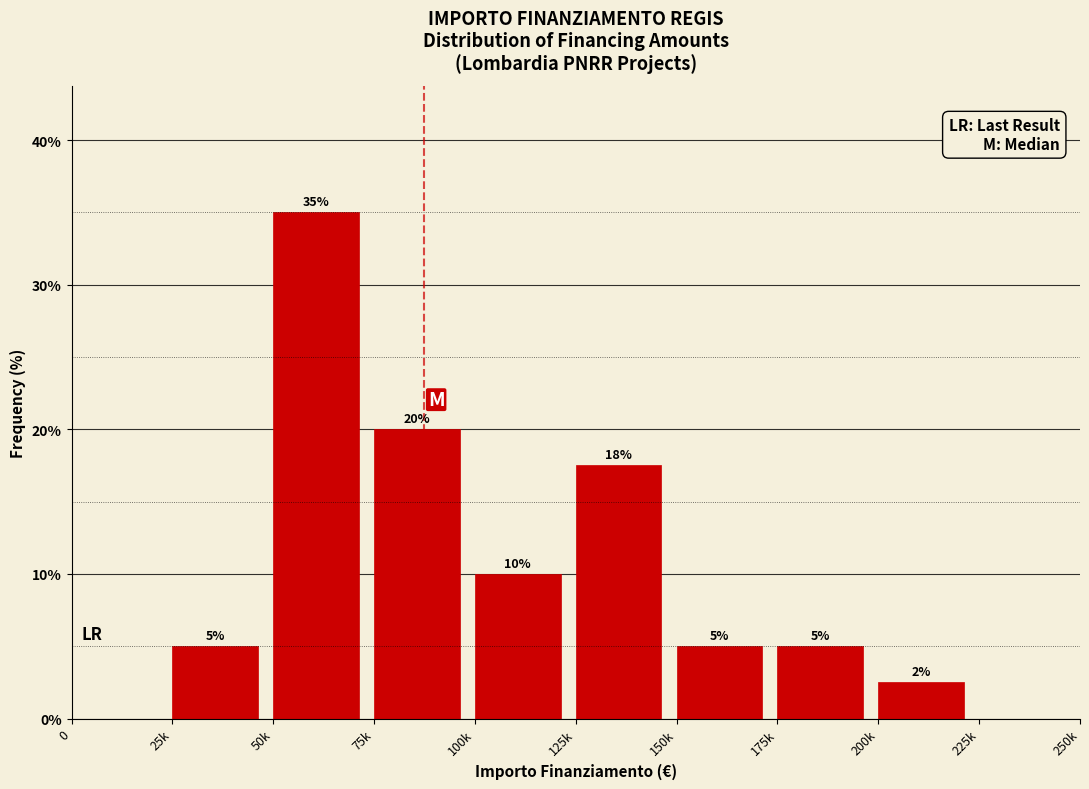

What is the sum of all values?

100.0